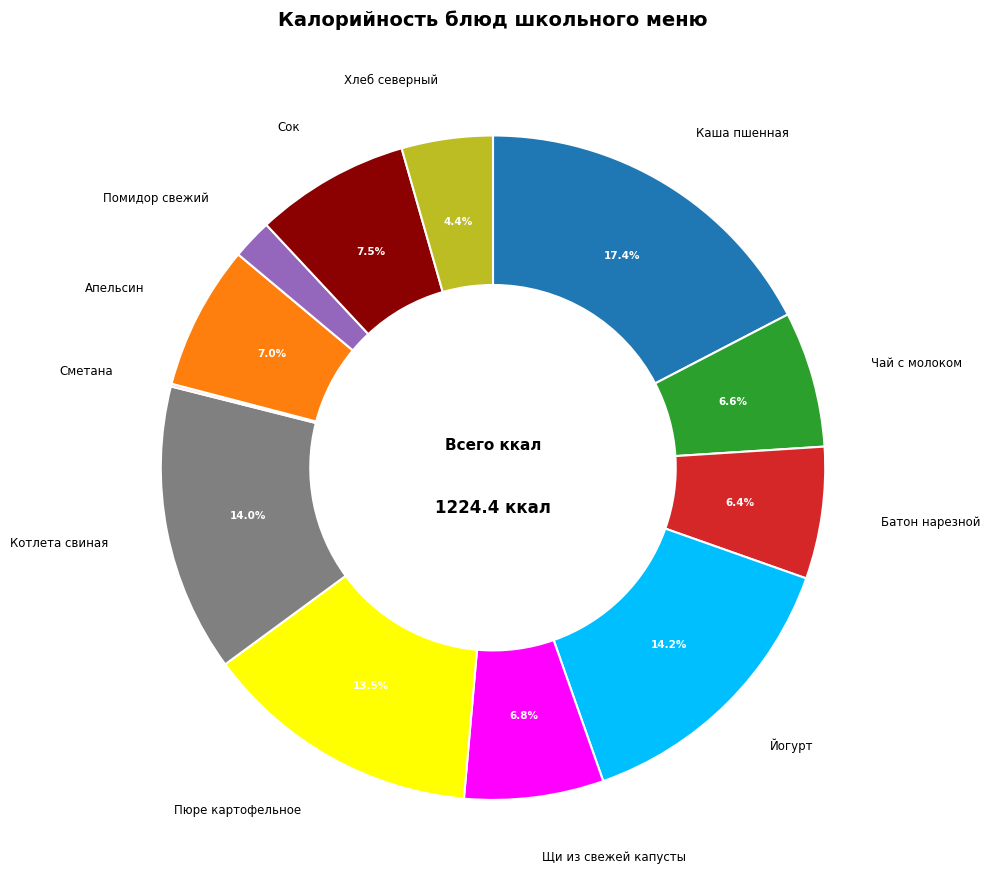

Is there a majority slice in this chart?

No